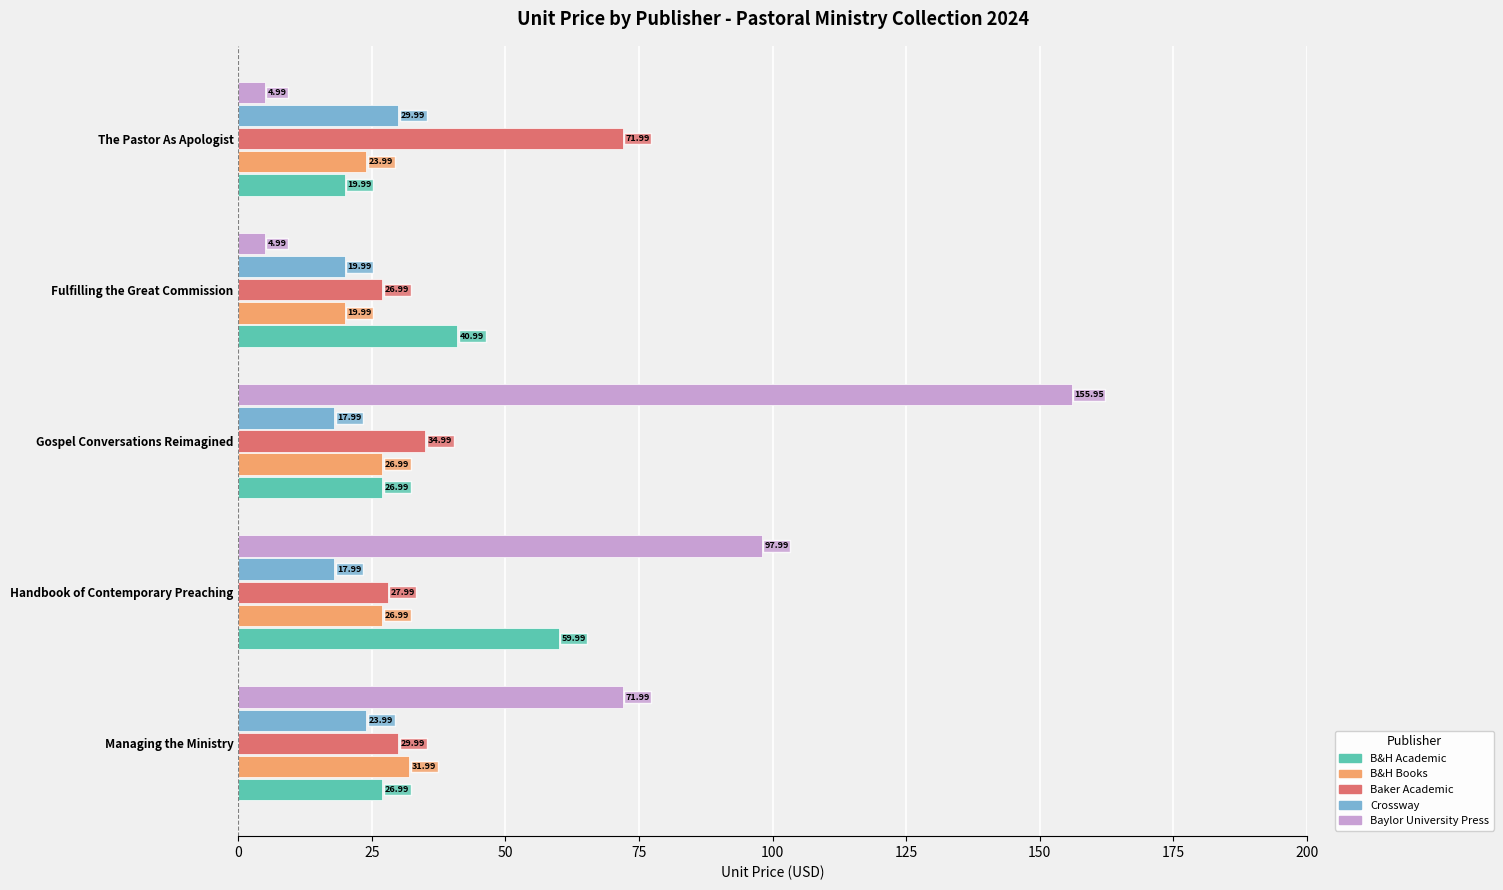

How many data points in Baker Academic are above 29?

3